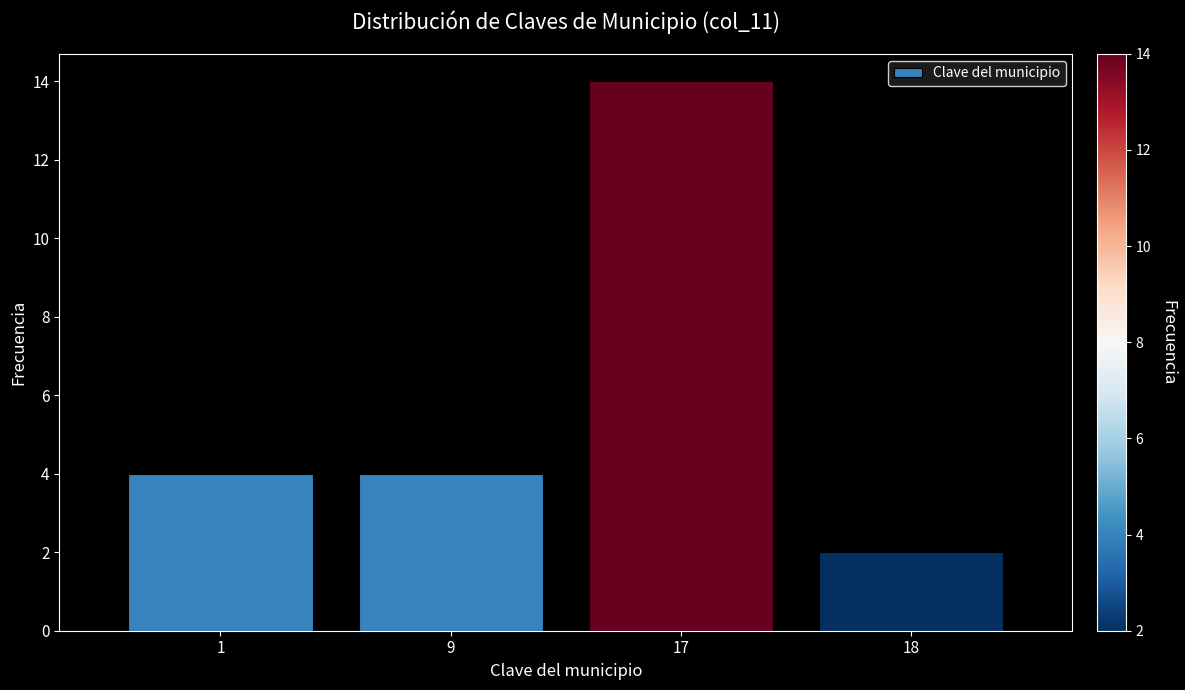

Reading left to right, extract all data points from this chart.

1=4	9=4	17=14	18=2